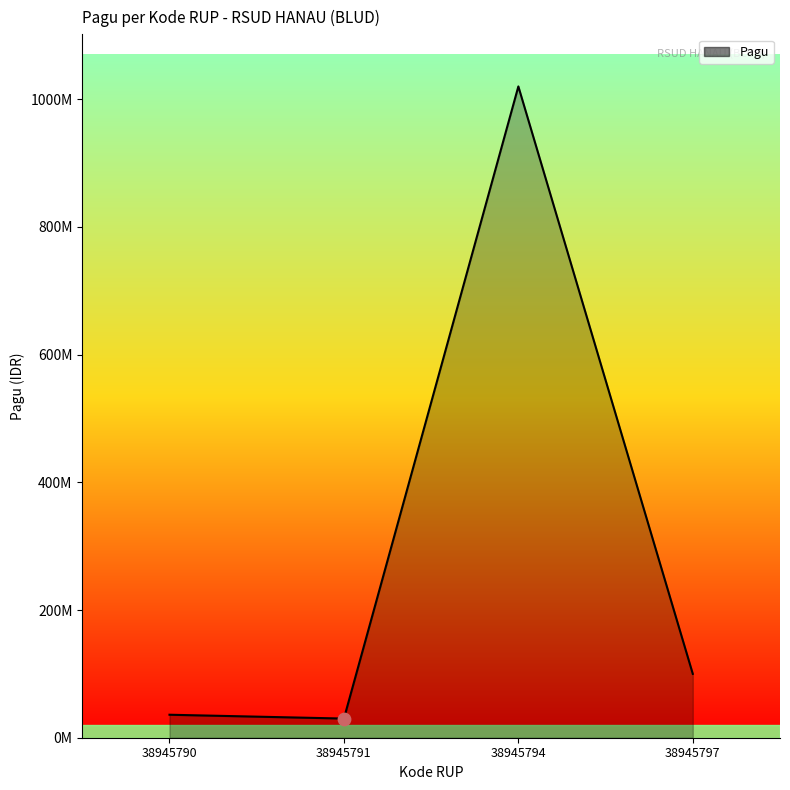

Does the chart have visible grid lines?

No